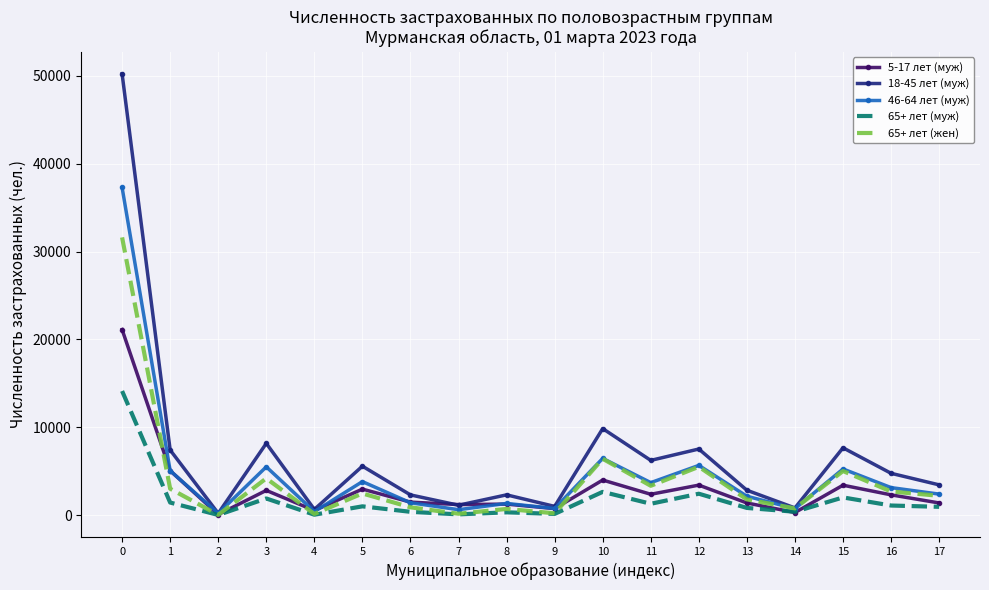

What is the highest value of the 46-64 лет (муж) series?

37288